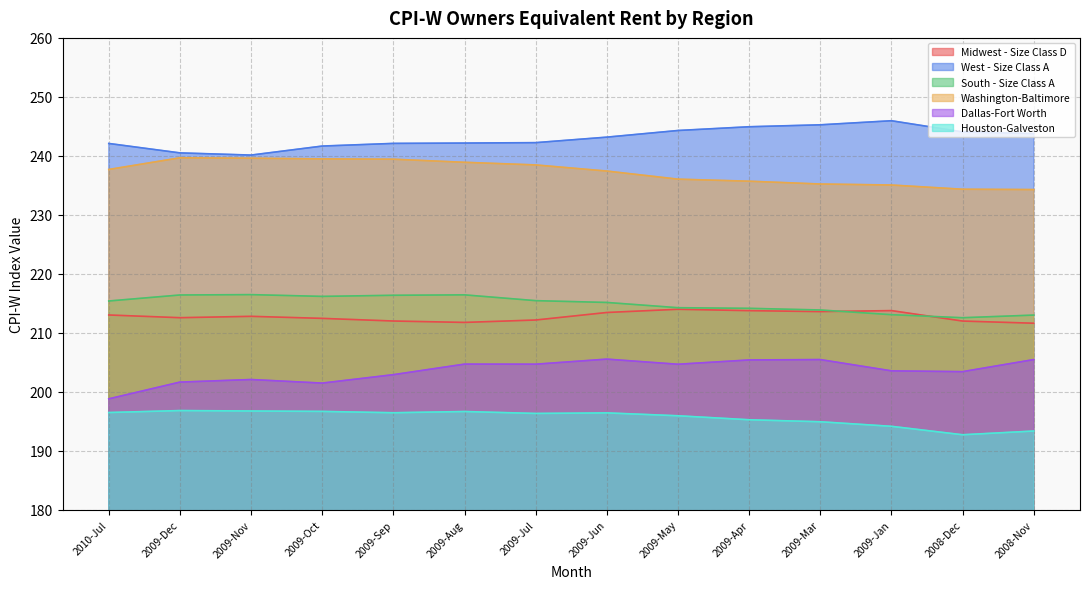

What is the average value of the Washington-Baltimore series?

237.2